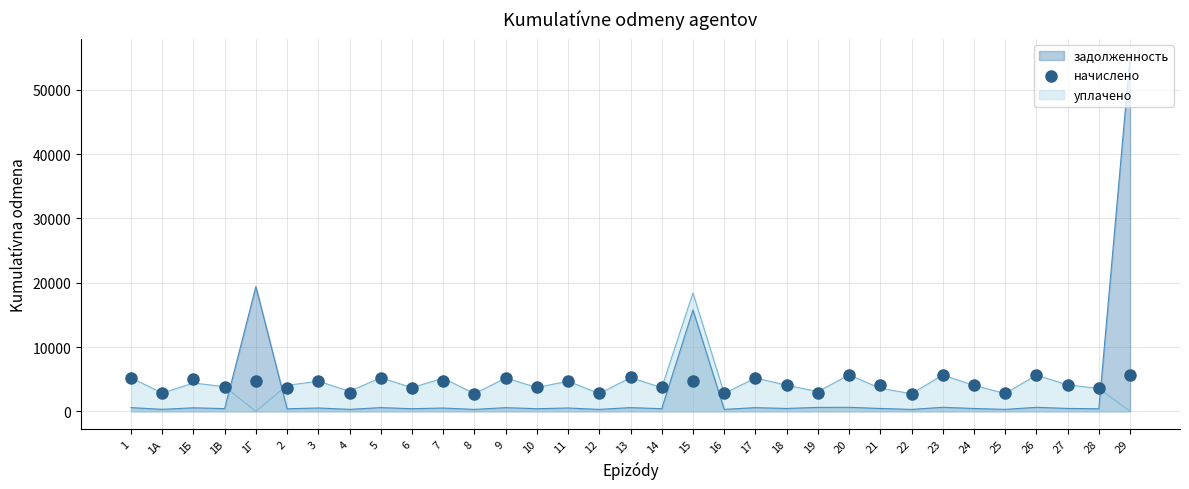

Which has a higher value, 22 or 1Г?

1Г